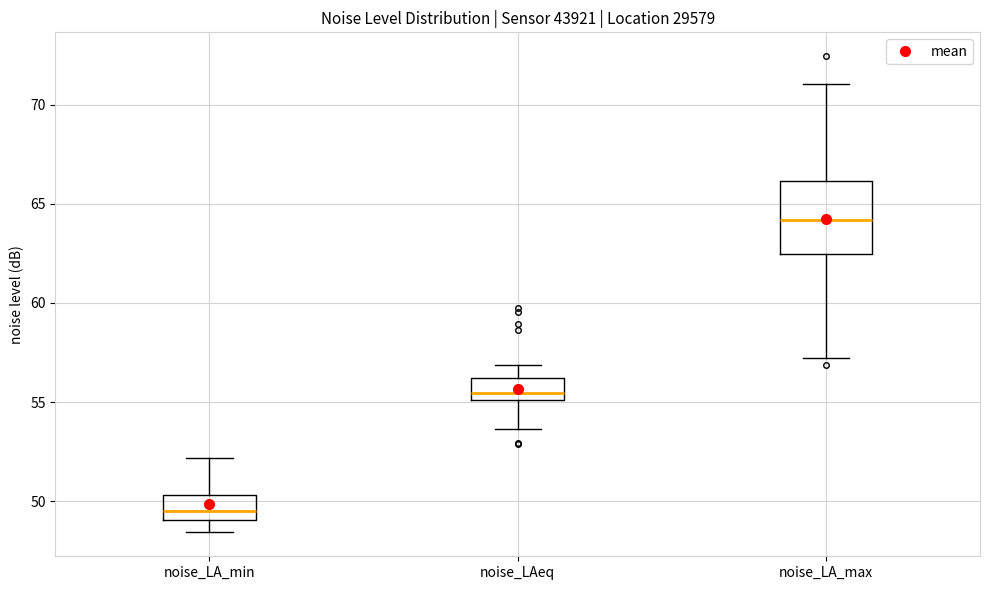

Reading left to right, transcribe this box plot: for each box, give where its median line is, the range the box spans, and where its two whiskers end, as read against the y-axis. The values are not printed on the chart, so give them approximately, as read against the axis.

noise_LA_min: median 49.5, box 49.0 to 50.5, whiskers 48.5 to 52.0
noise_LAeq: median 55.5, box 55.0 to 56.0, whiskers 53.5 to 57.0
noise_LA_max: median 64.0, box 62.5 to 66.0, whiskers 57.0 to 71.0